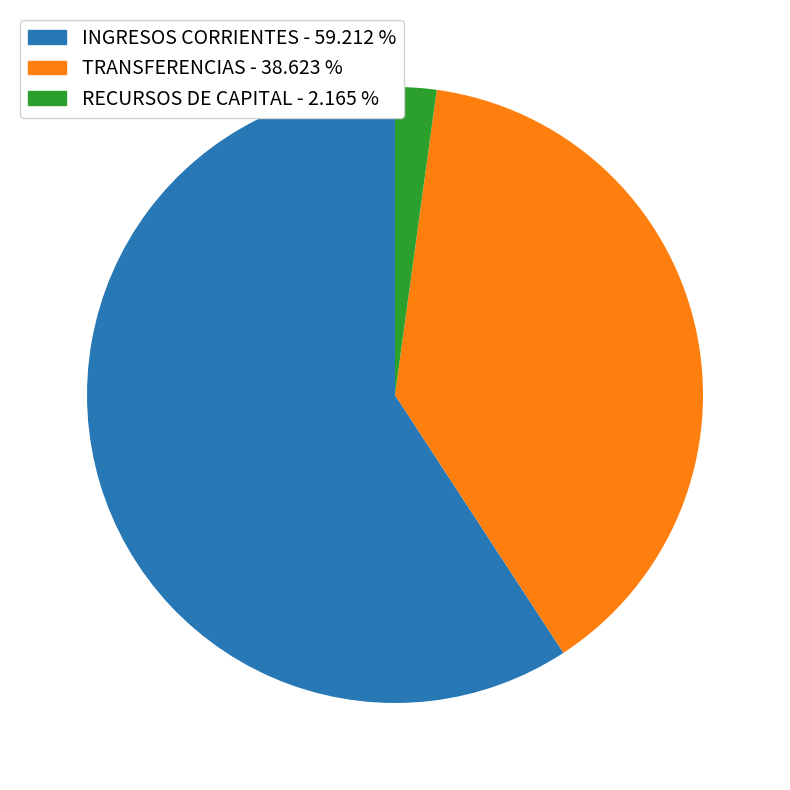

Which slice represents more than half of the pie?

INGRESOS CORRIENTES